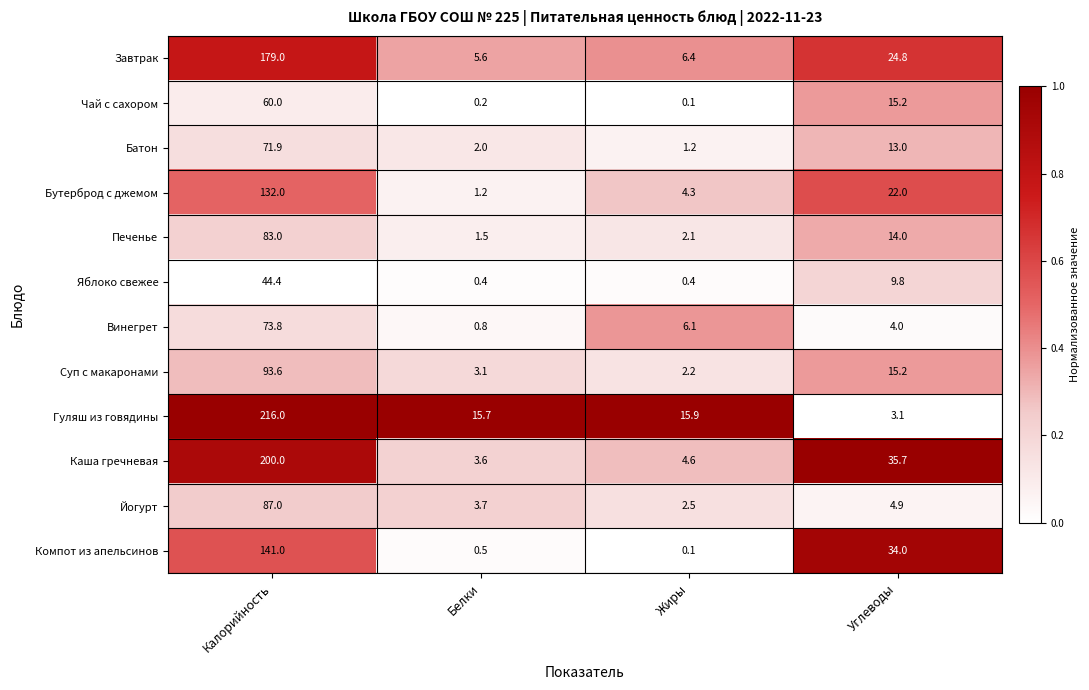

True or false: Винегрет has a value of 6.1 at Жиры.

True